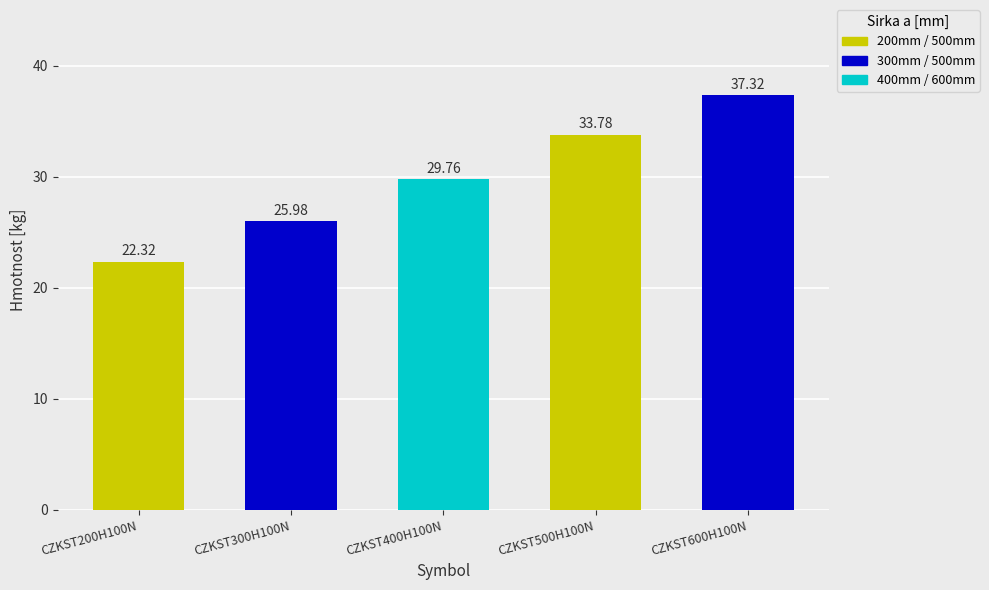

Does the chart contain any negative values?

No